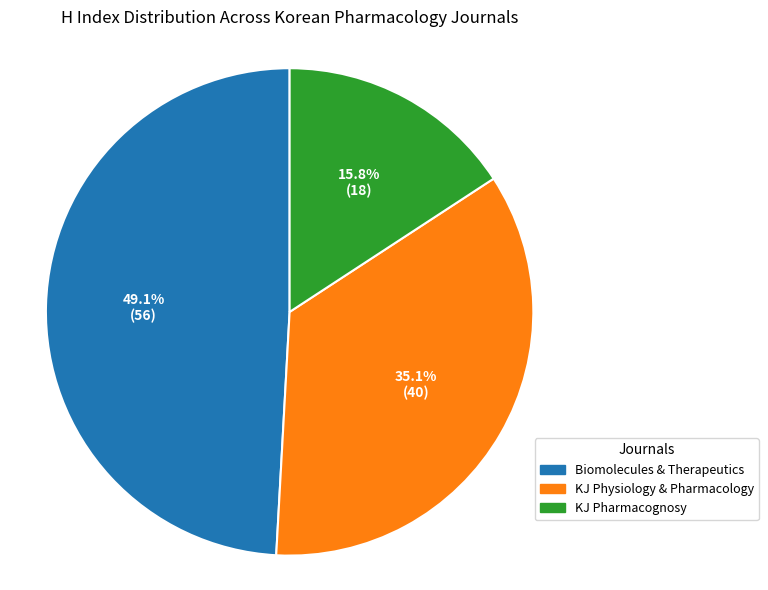

Between KJ Pharmacognosy and KJ Physiology & Pharmacology, which is larger?

KJ Physiology & Pharmacology